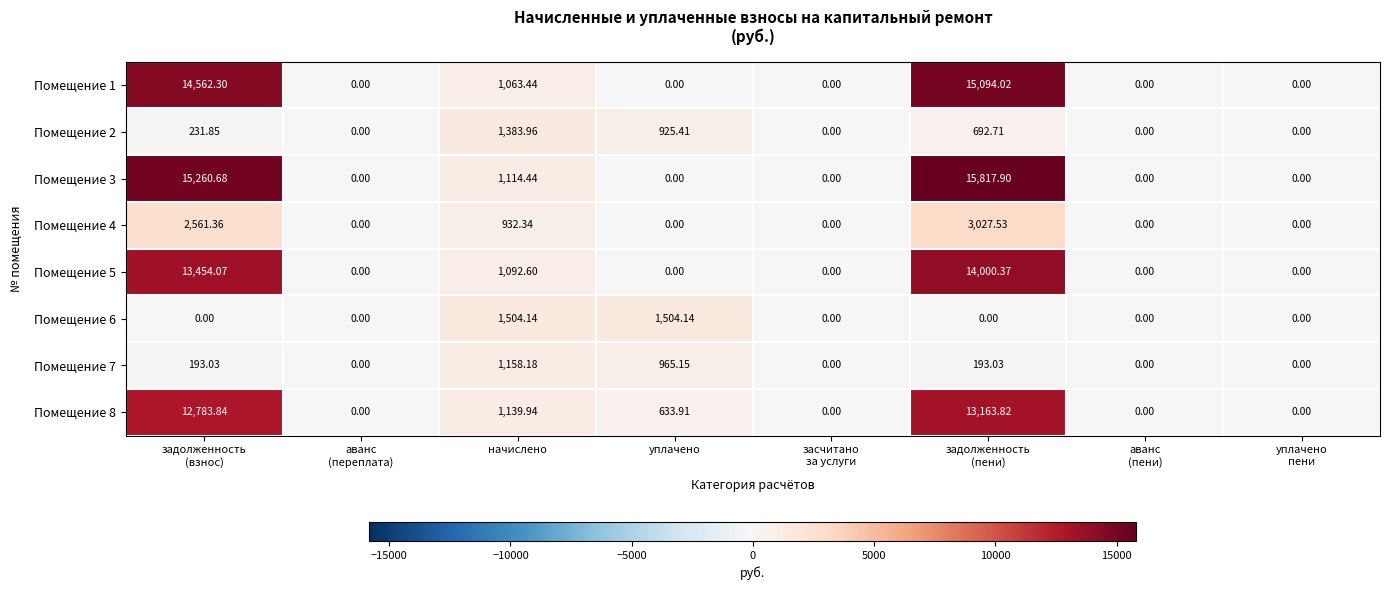

Where is Помещение 1 nearest to the value 7547?

начислено